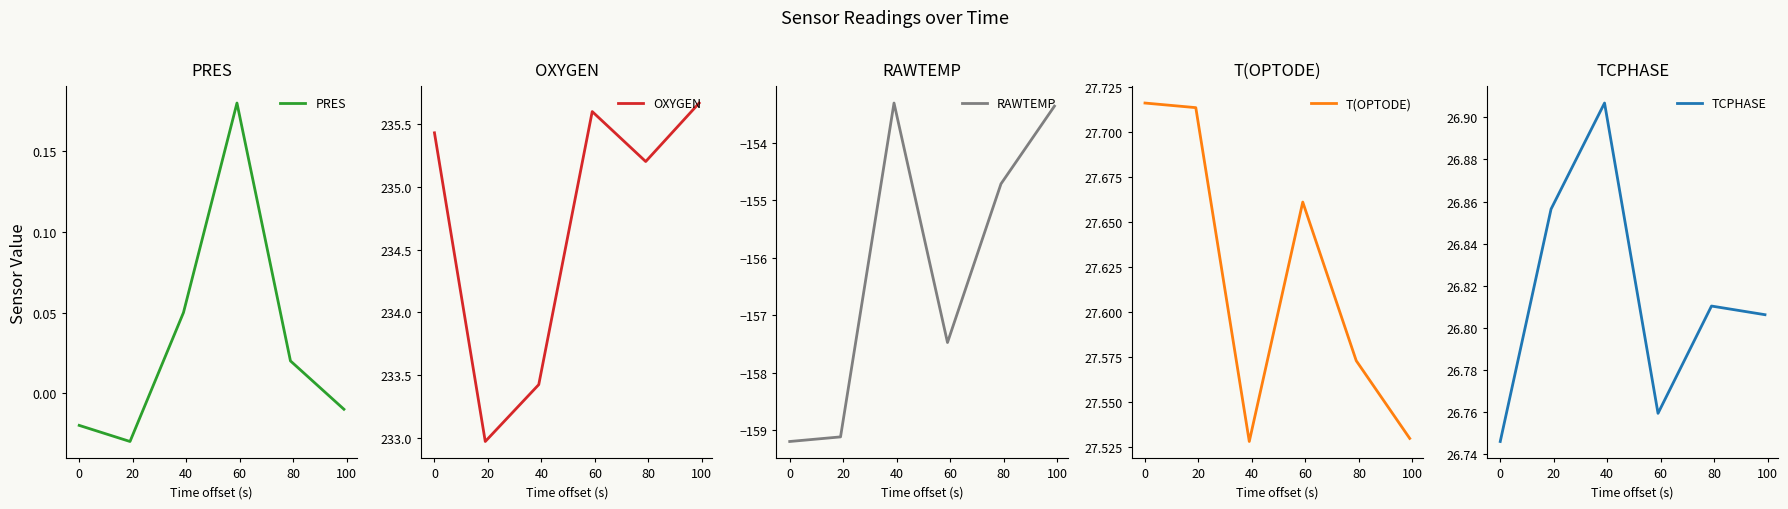

At 0, list the series in order from largest to smallest.

OXYGEN, T(OPTODE), TCPHASE, PRES, RAWTEMP